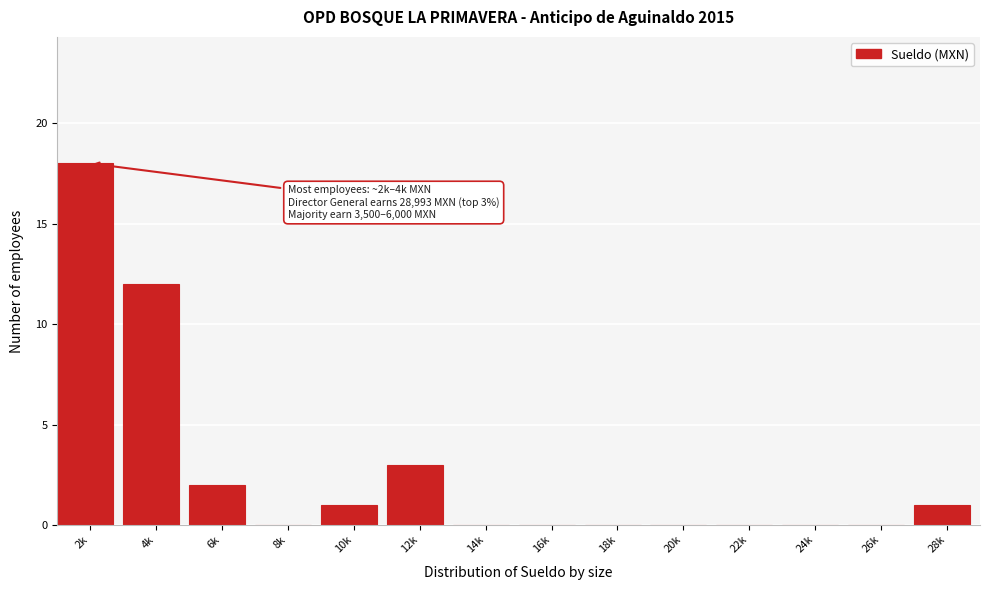

Reading left to right, extract all data points from this chart.

2k=18	4k=12	6k=2	8k=0	10k=1	12k=3	14k=0	16k=0	18k=0	20k=0	22k=0	24k=0	26k=0	28k=1